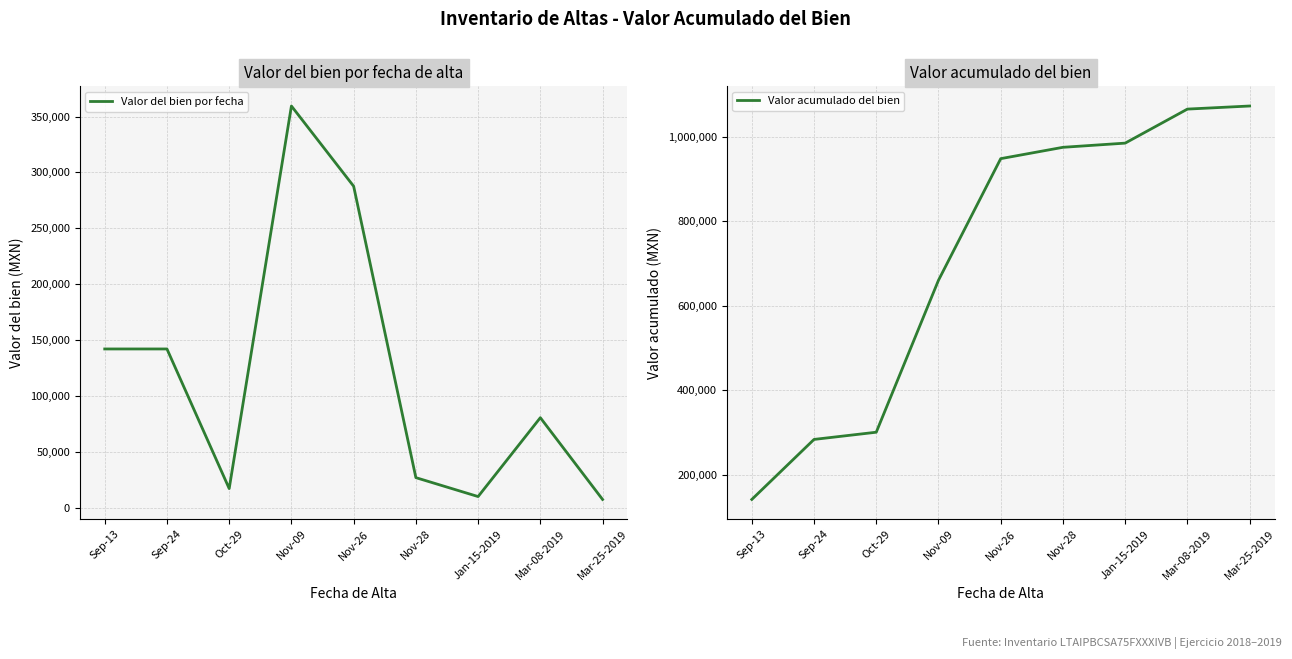

At which category does the chart reach its minimum across all series?

Mar-25-2019